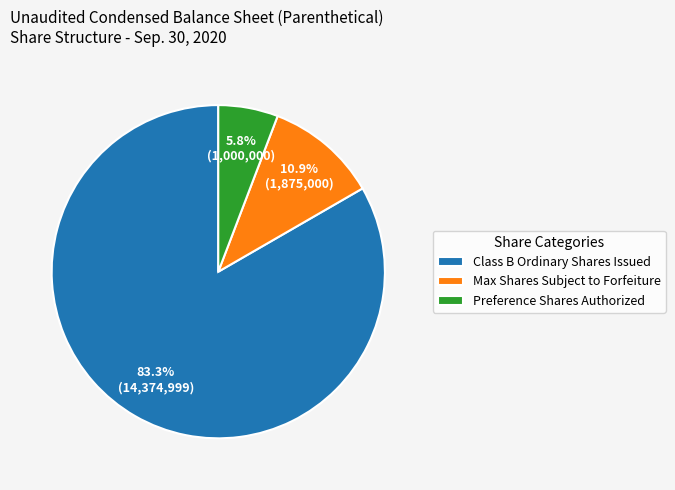

Which slice is the largest?

Class B Ordinary Shares Issued